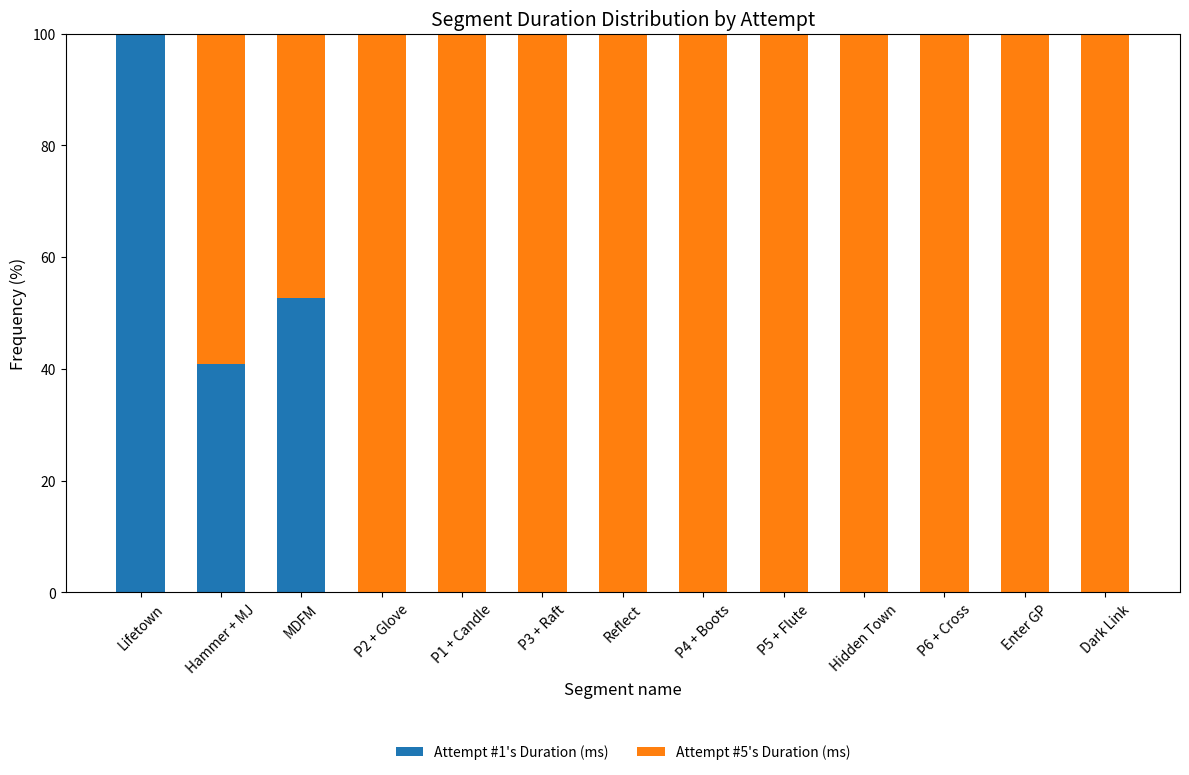

What is the highest value of the Attempt #1's Duration (ms) series?

100.0